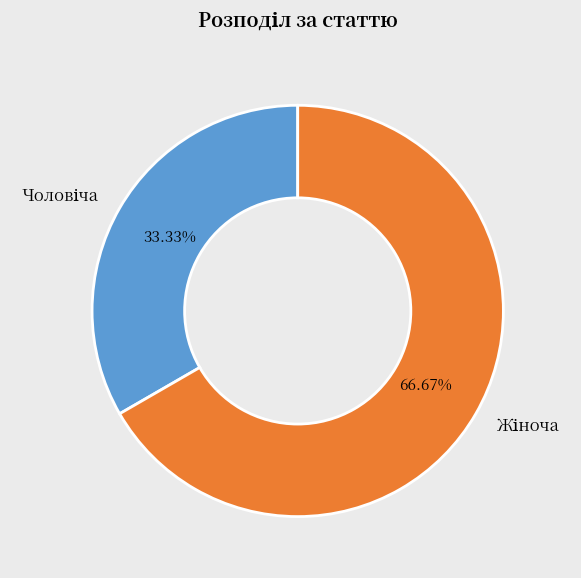

Does any single category account for the majority?

Yes